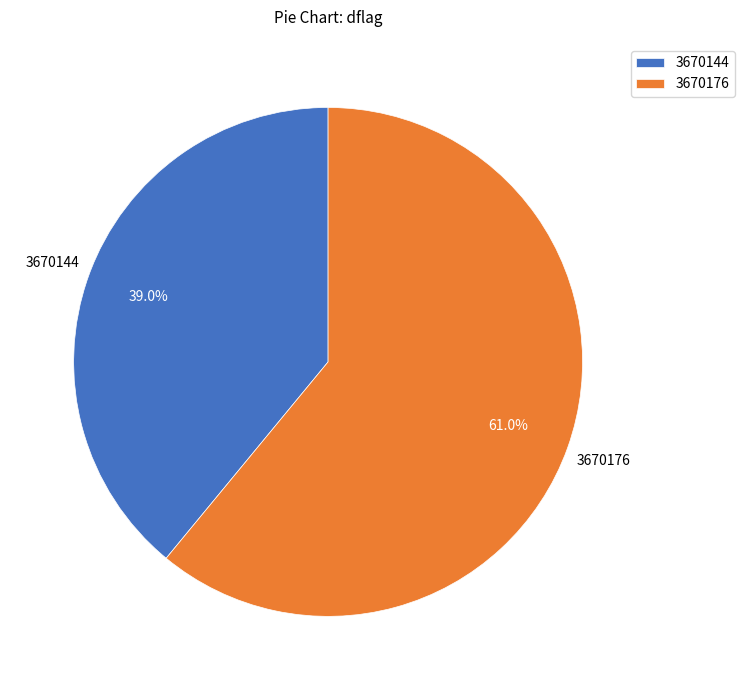

What is the total percentage of 3670144 and 3670176?

100.0%